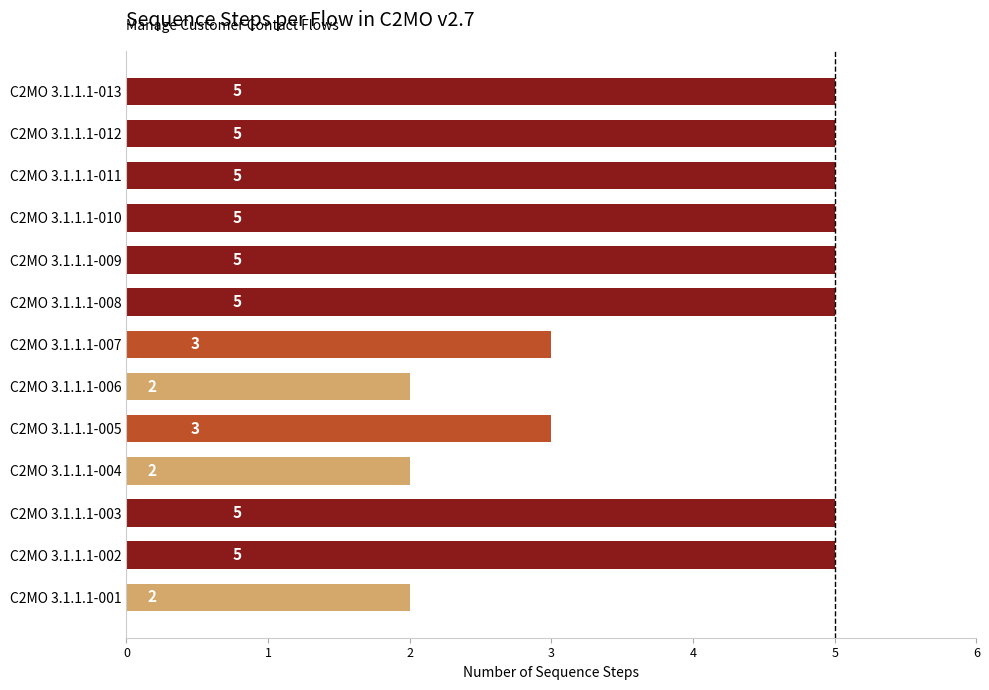

Is it true that the value at C2MO 3.1.1.1-007 is 3?

True